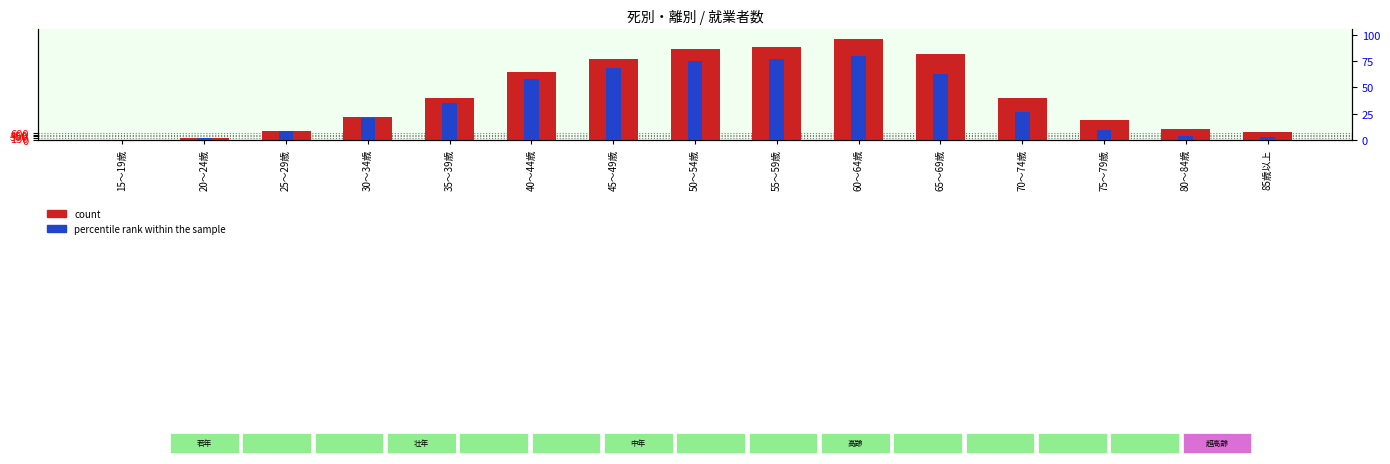

True or false: percentile rank within the sample has a value of 6784 at 50～54歳.

True